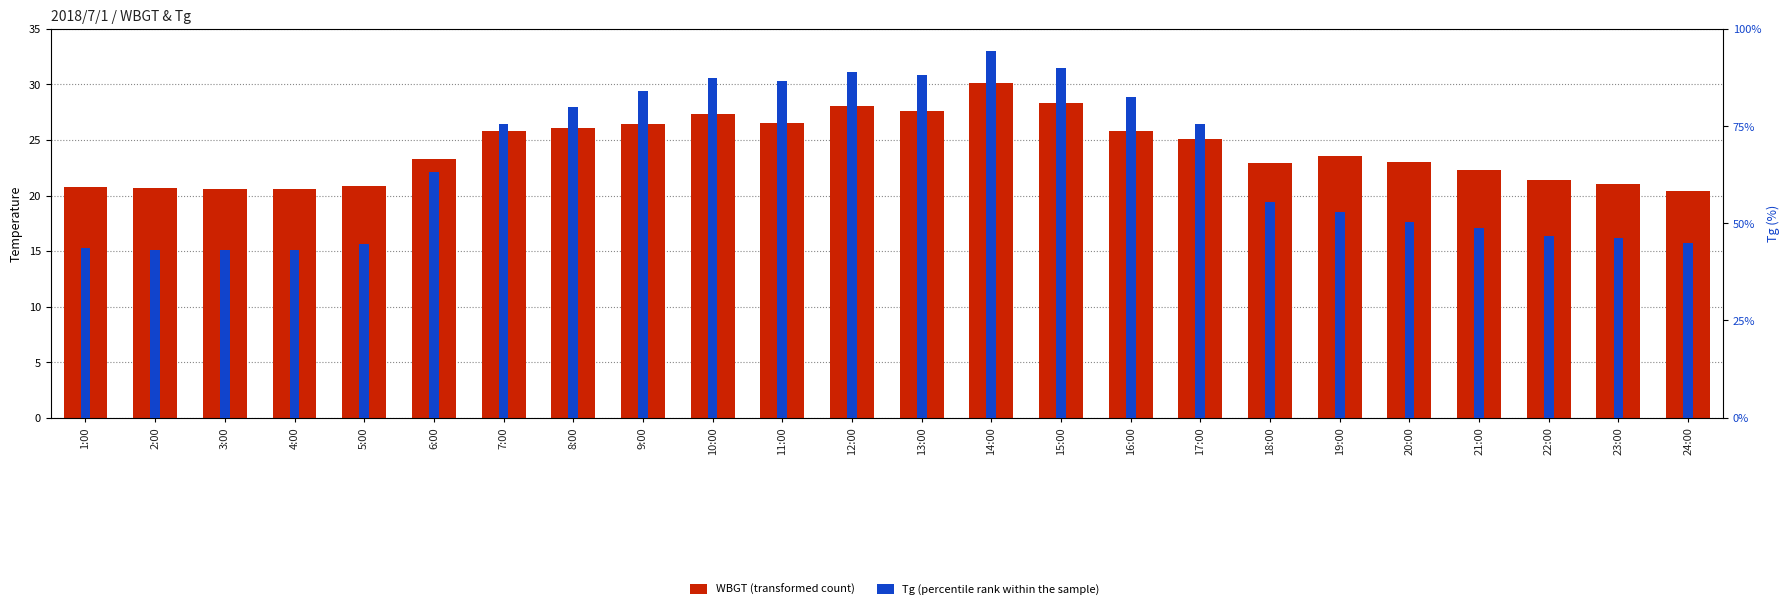

How many distinct data groups are displayed?

2